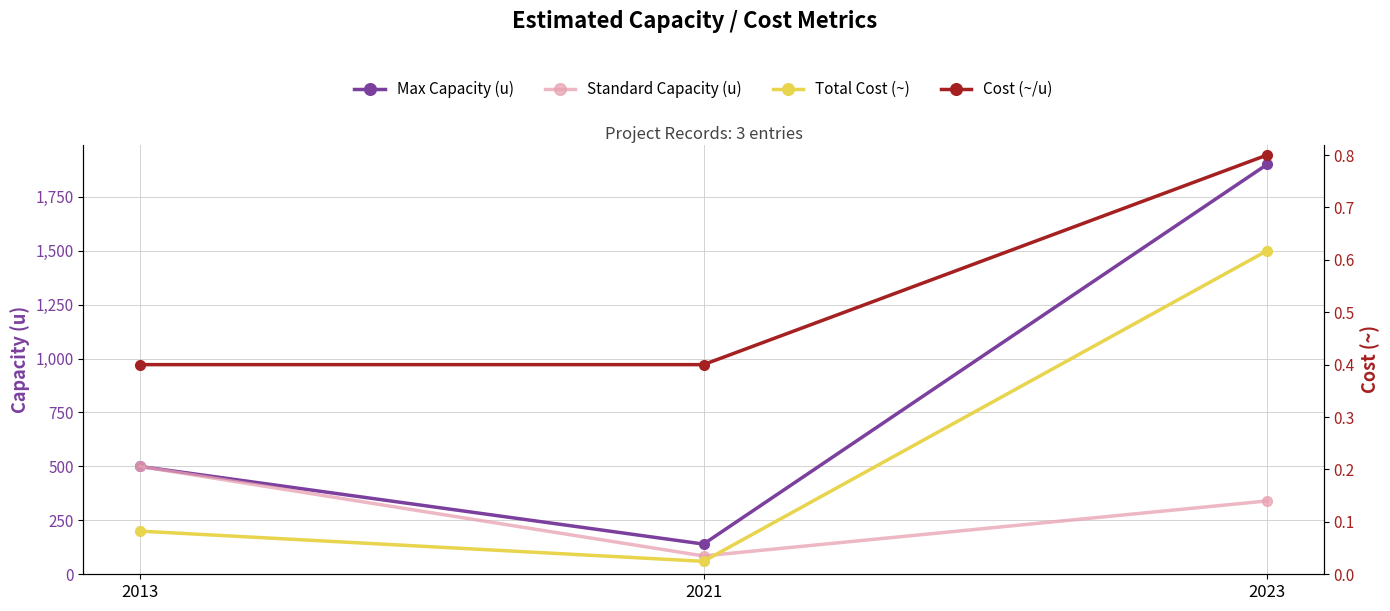

What is the spread (max minus min) of values at 2013?

499.6